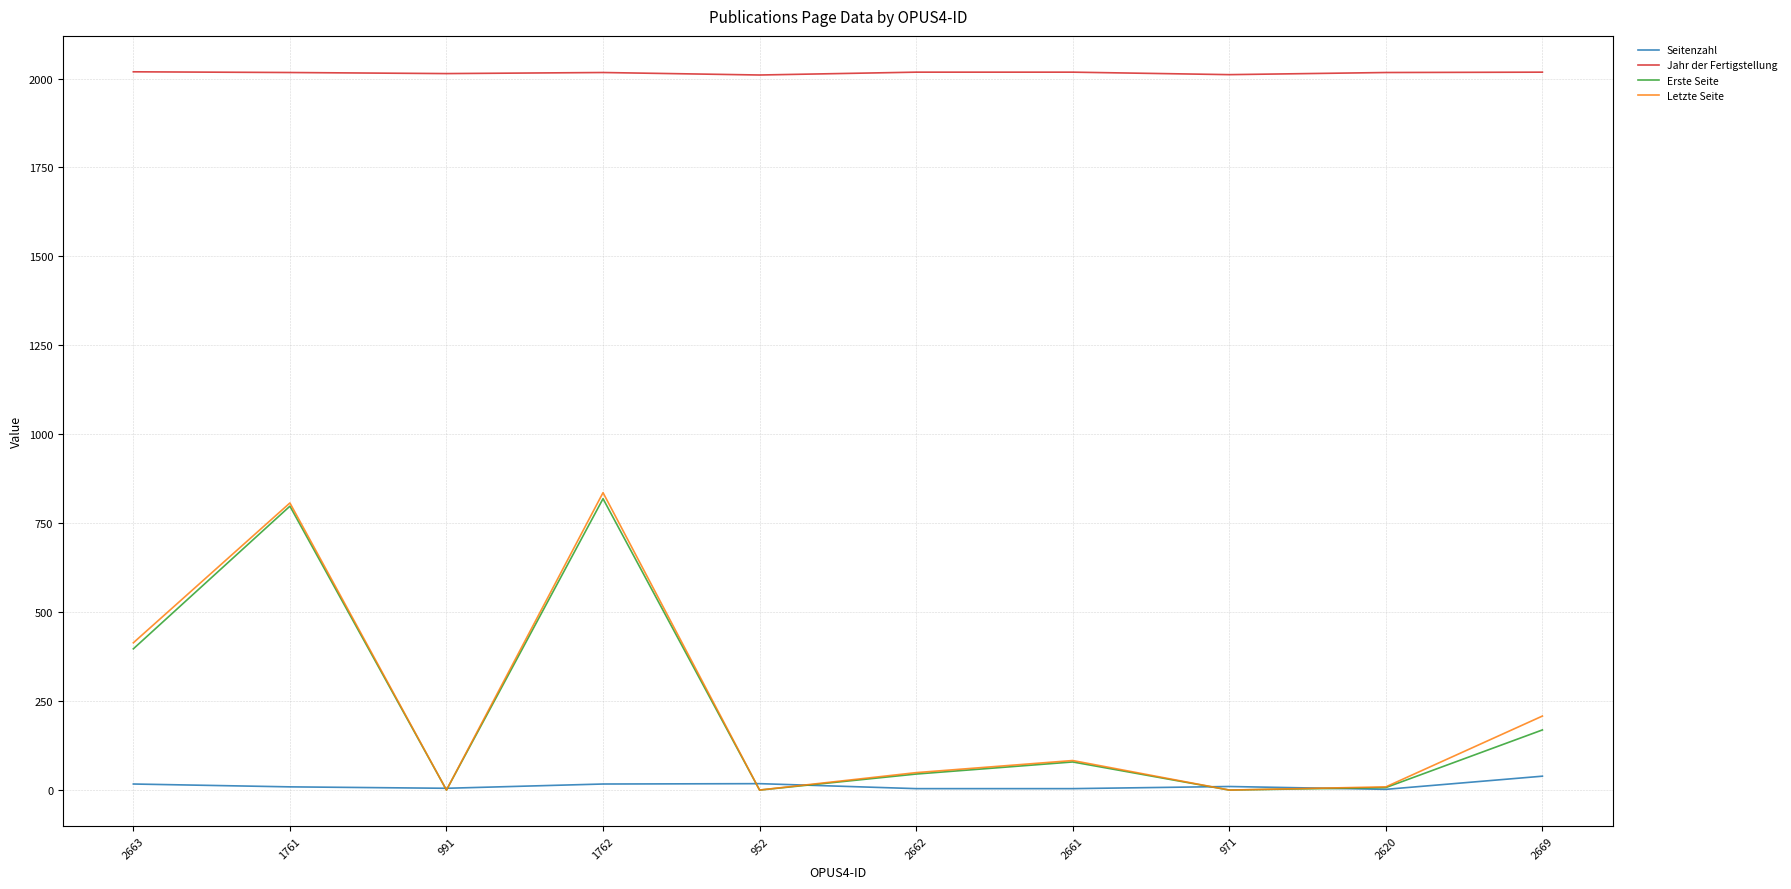

What are all the series names shown in the legend?

Seitenzahl, Jahr der Fertigstellung, Erste Seite, Letzte Seite